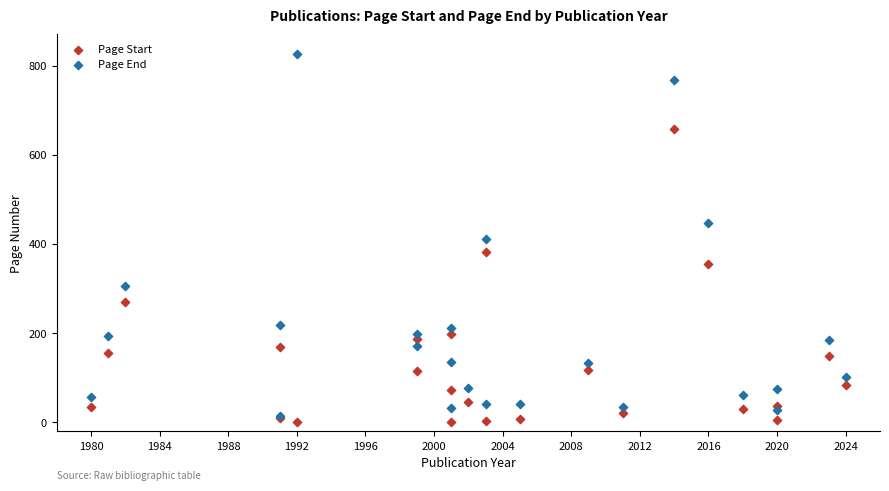

In the Page End series, what Y value is closest to 420?

411